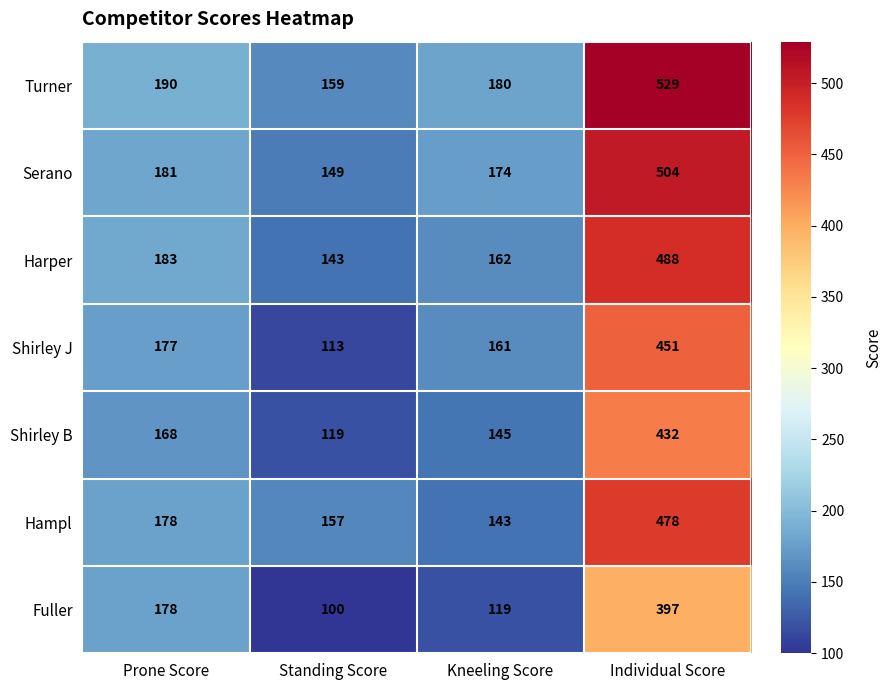

The value of Shirley J at Individual Score is 762. True or false?

False